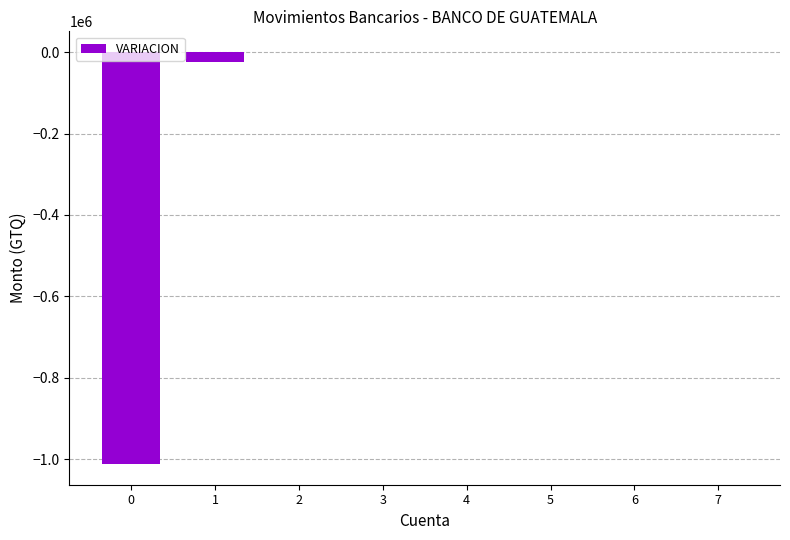

Is it true that the value at 3 is -362140.1?

False